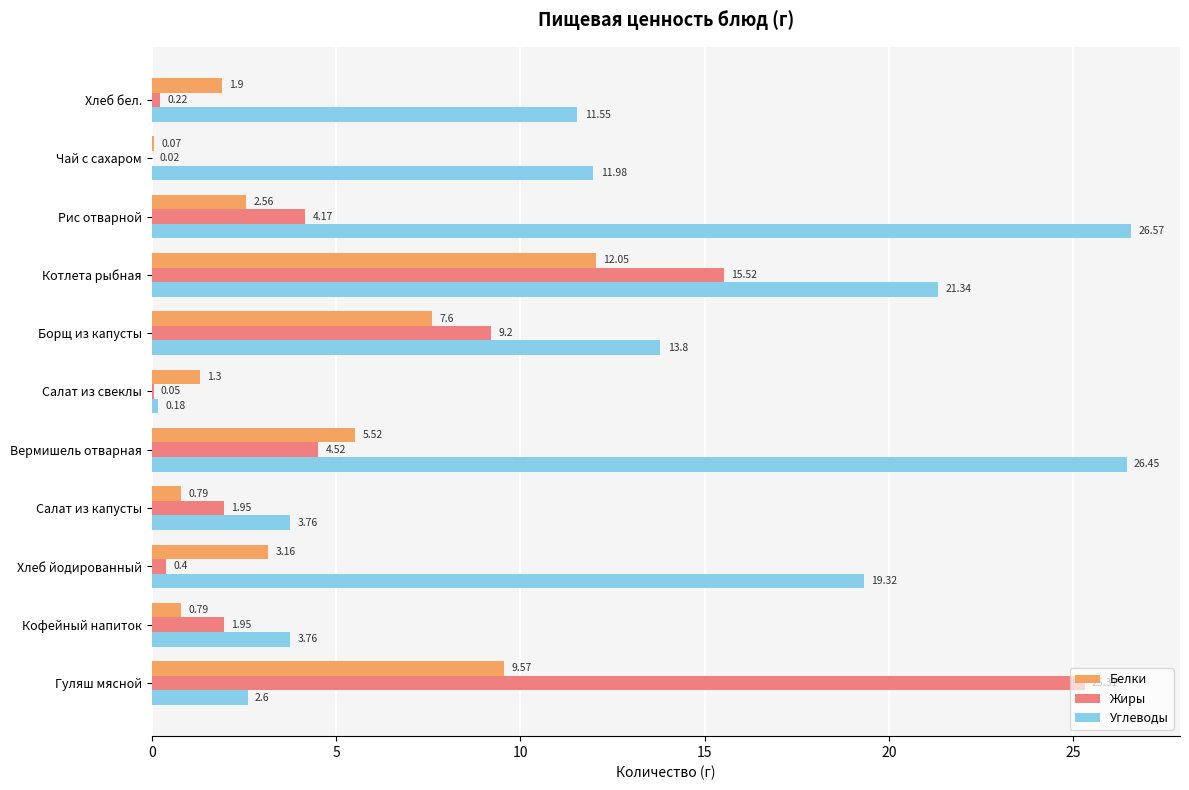

What is the sum of all Жиры values?

63.3